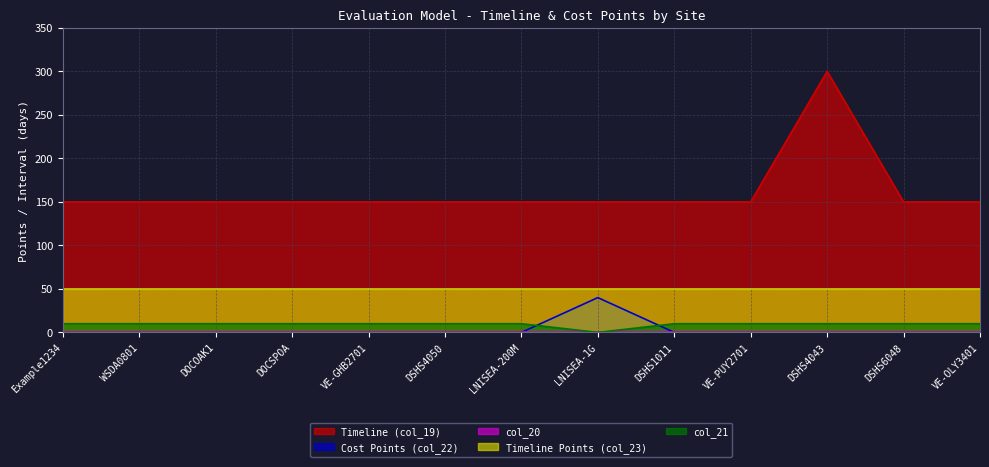

True or false: Timeline (col_19) and col_21 intersect in this chart.

False